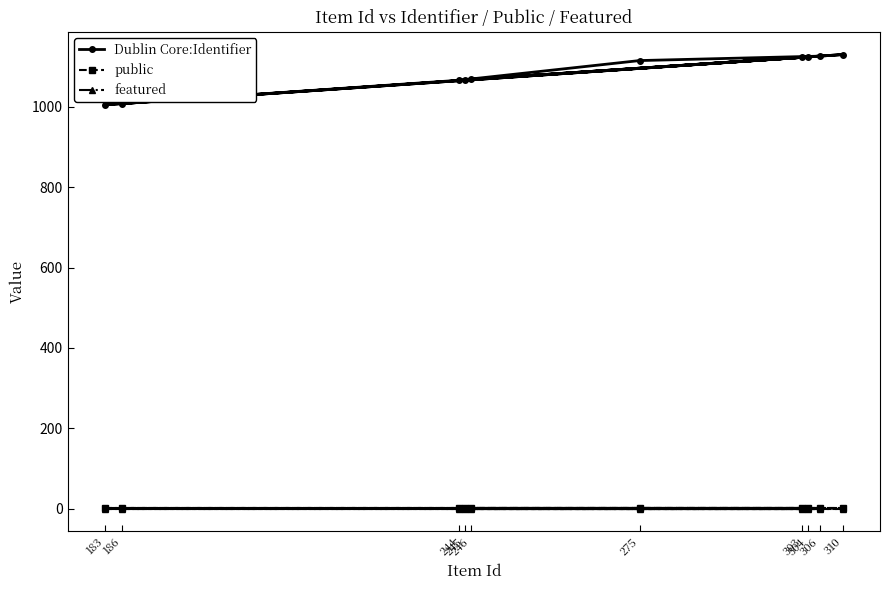

What is the minimum value for Dublin Core:Identifier?

1005